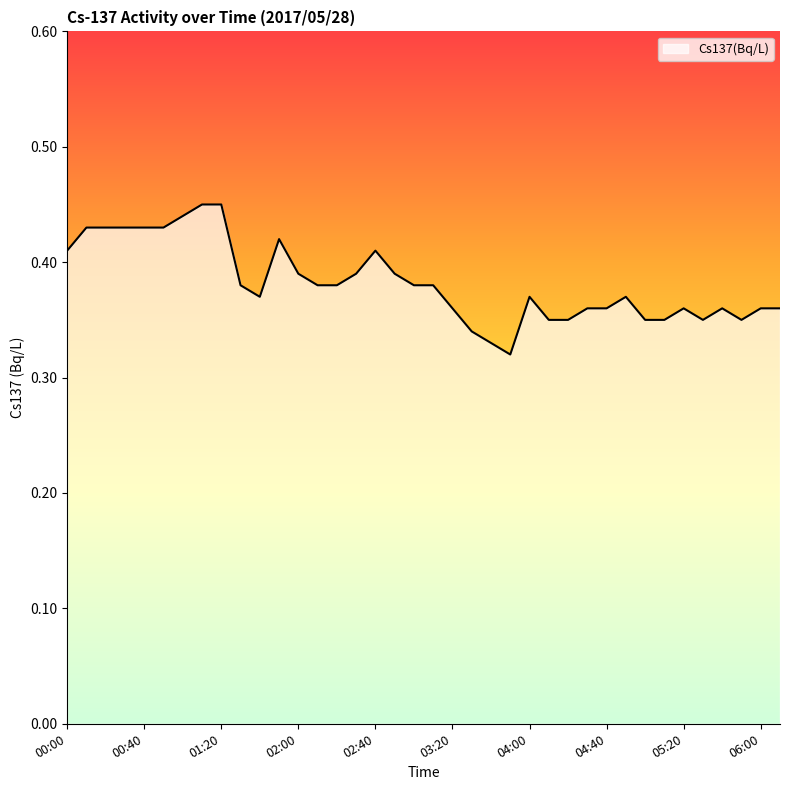

Is this an area chart (filled region under the line)?

Yes